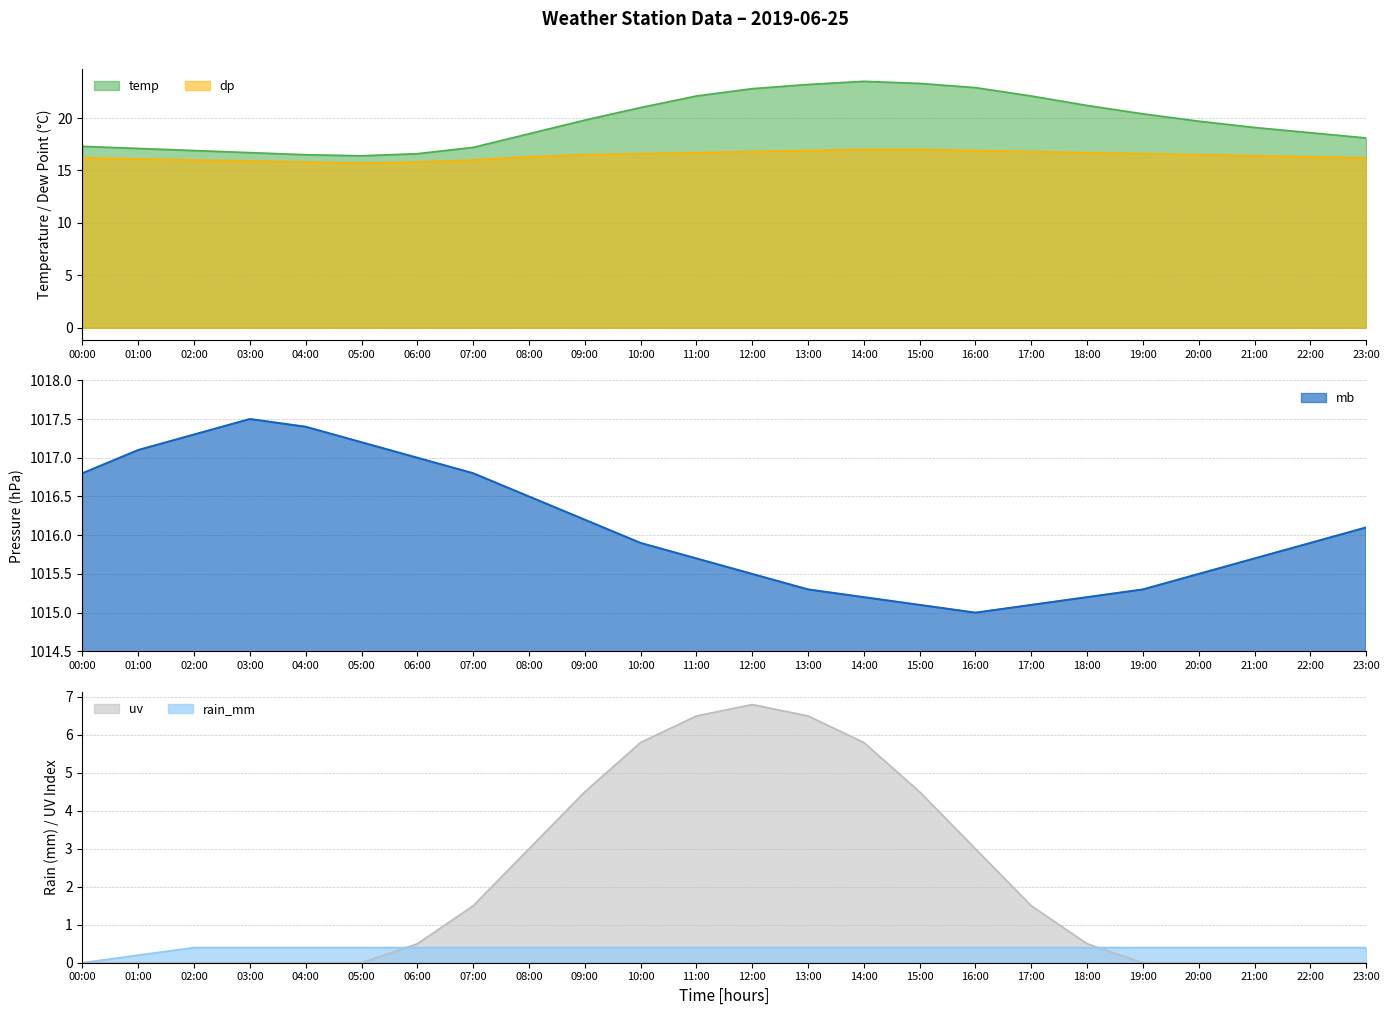

True or false: dp and temp intersect in this chart.

False